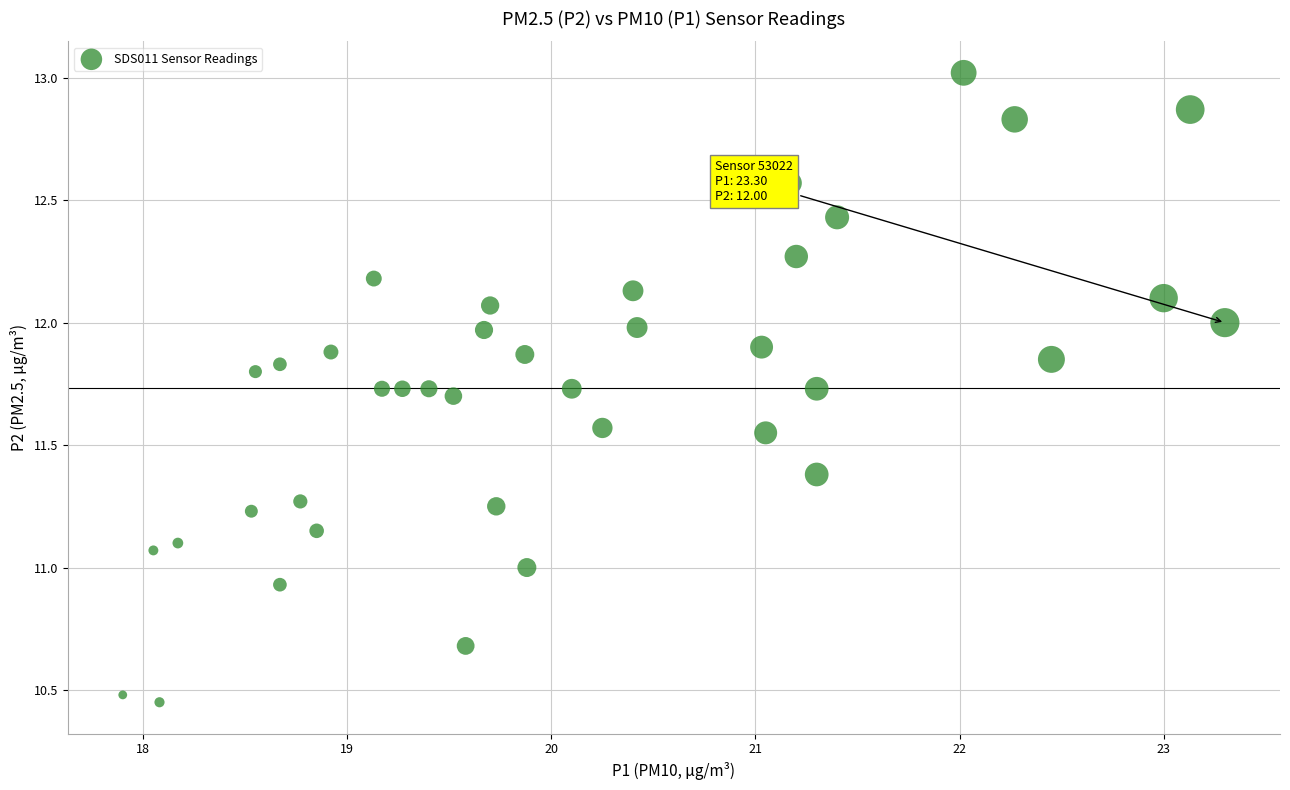

What is the range of X values (max minus min)?

5.4